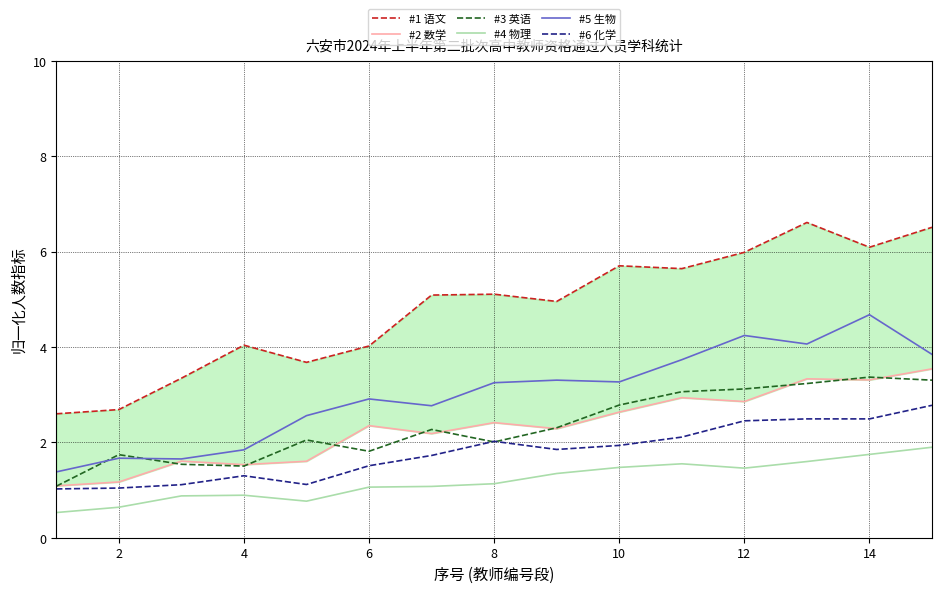

At which label does #5 生物 reach its peak?

14